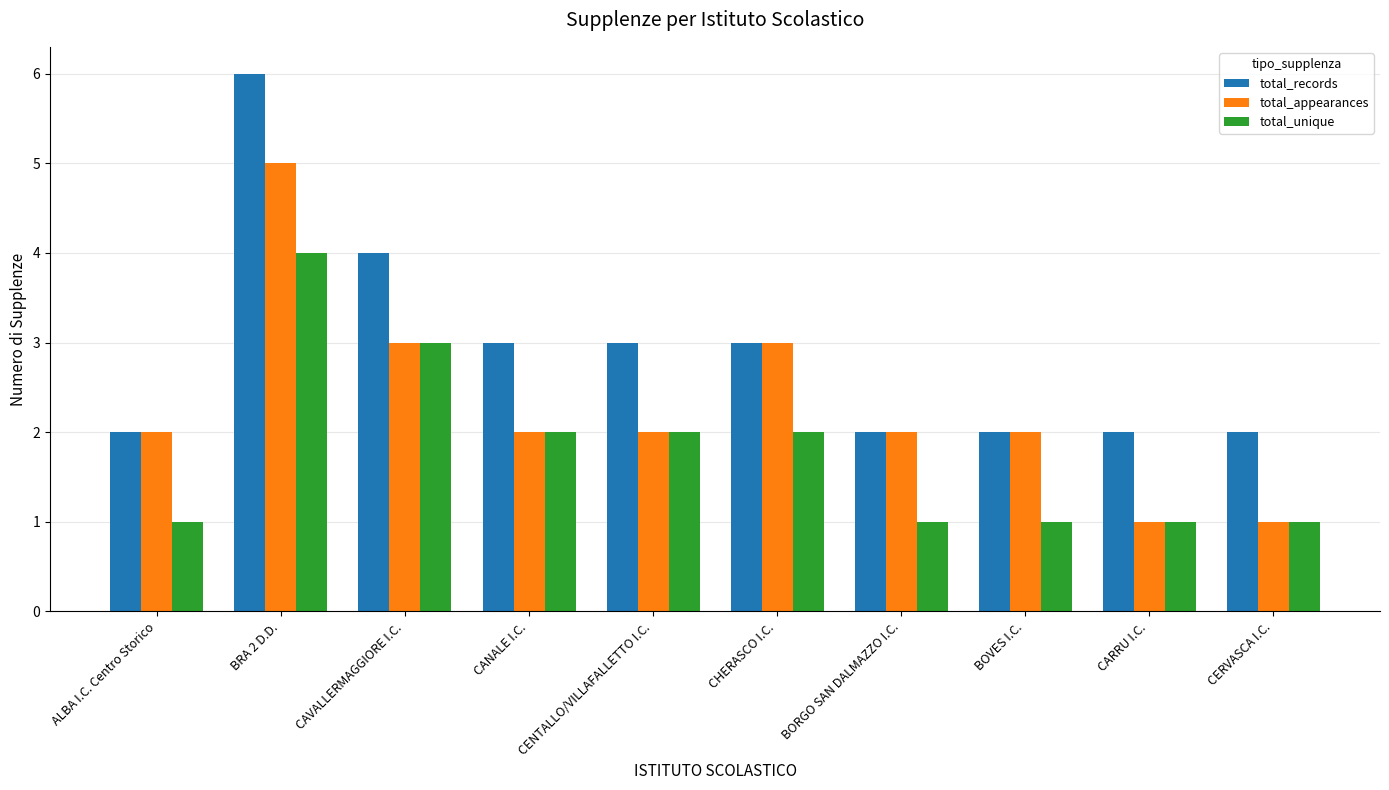

Is the value of total_records at BRA 2 D.D. greater than the value of total_appearances at CENTALLO/VILLAFALLETTO I.C.?

Yes